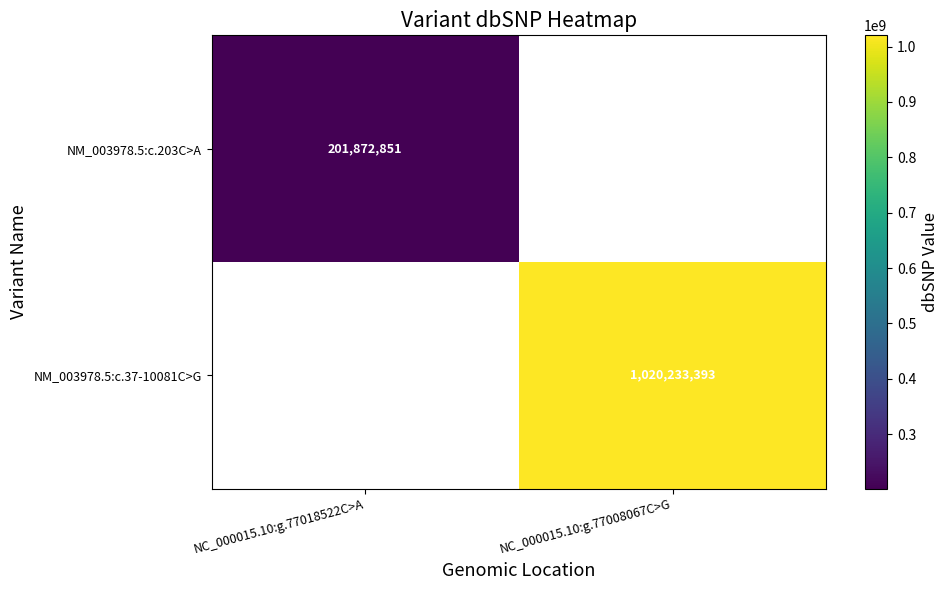

True or false: NM_003978.5:c.203C>A has a value of 263879355.5 at NC_000015.10:g.77018522C>A.

False